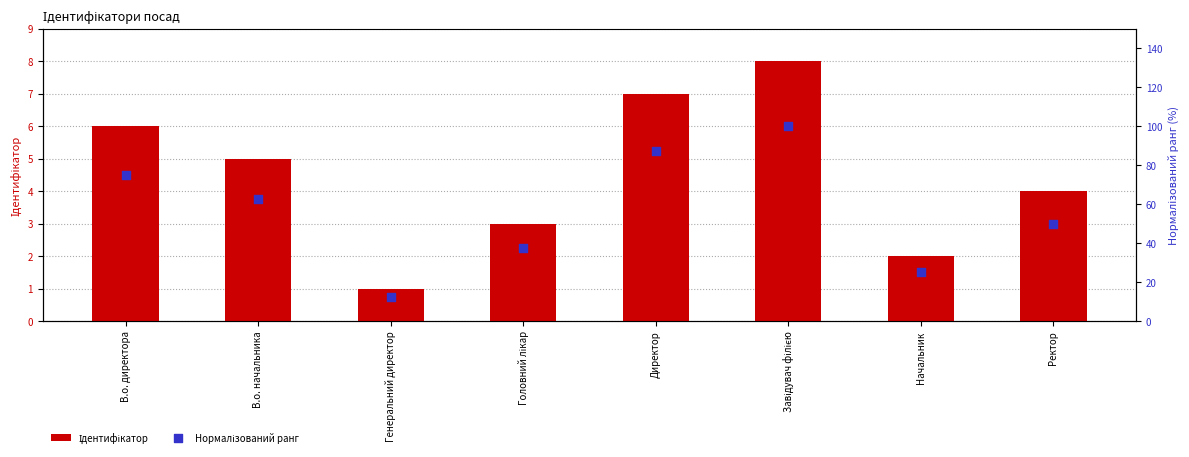

Which series contains the lowest Y value?

Ідентифікатор